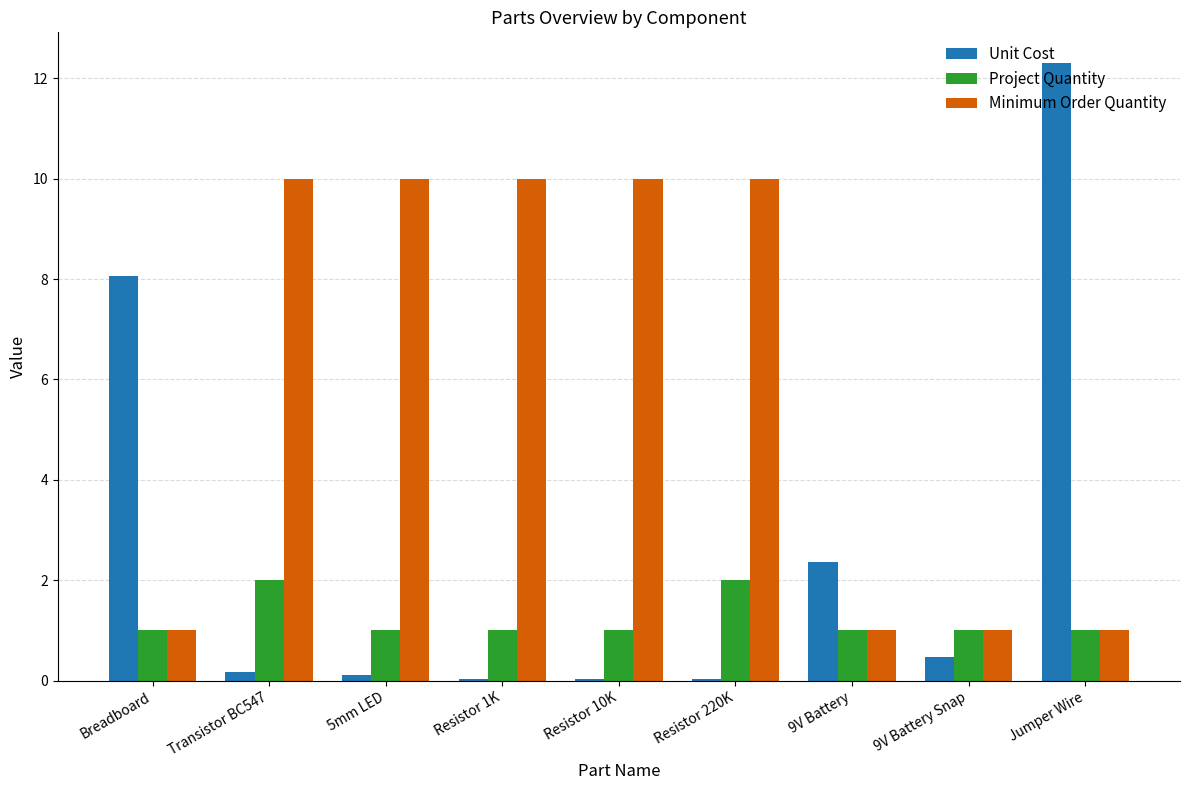

What is the maximum value shown in the chart?

12.3